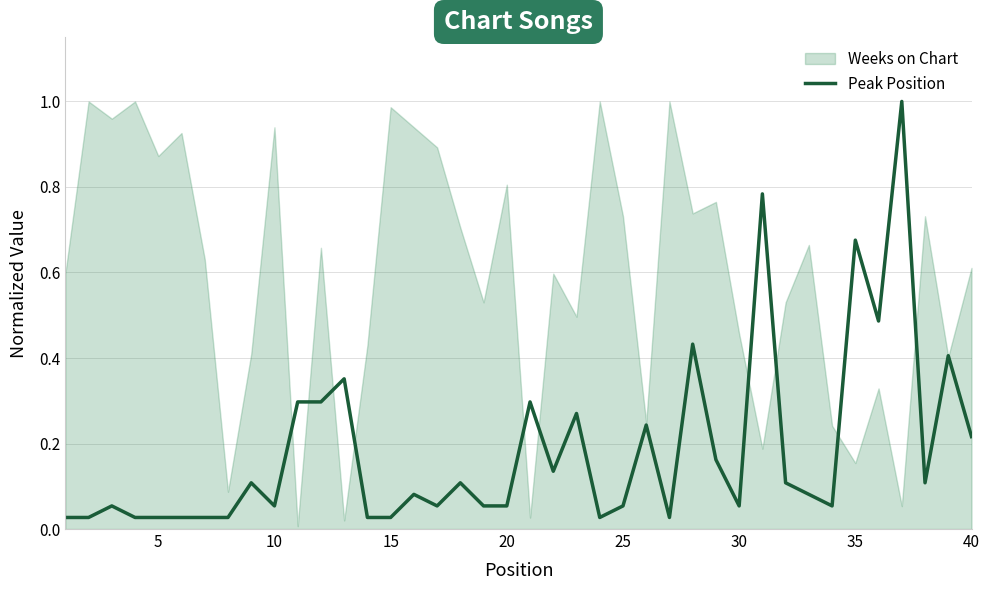

True or false: Peak Position has a value of 0.0 at 10.

False